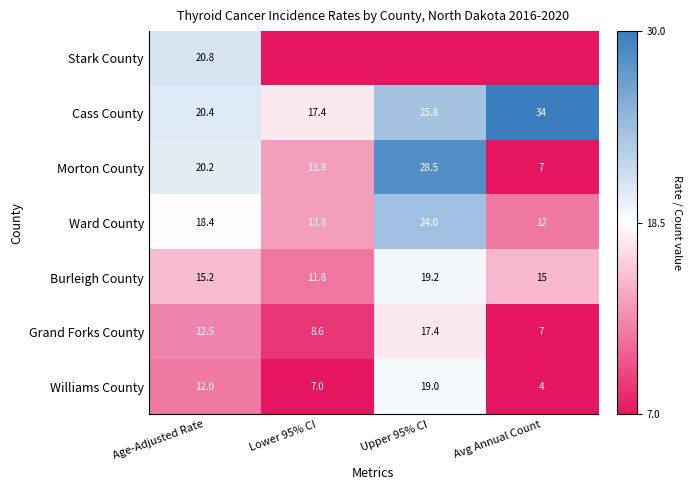

What is the maximum value shown in the chart?

34.0